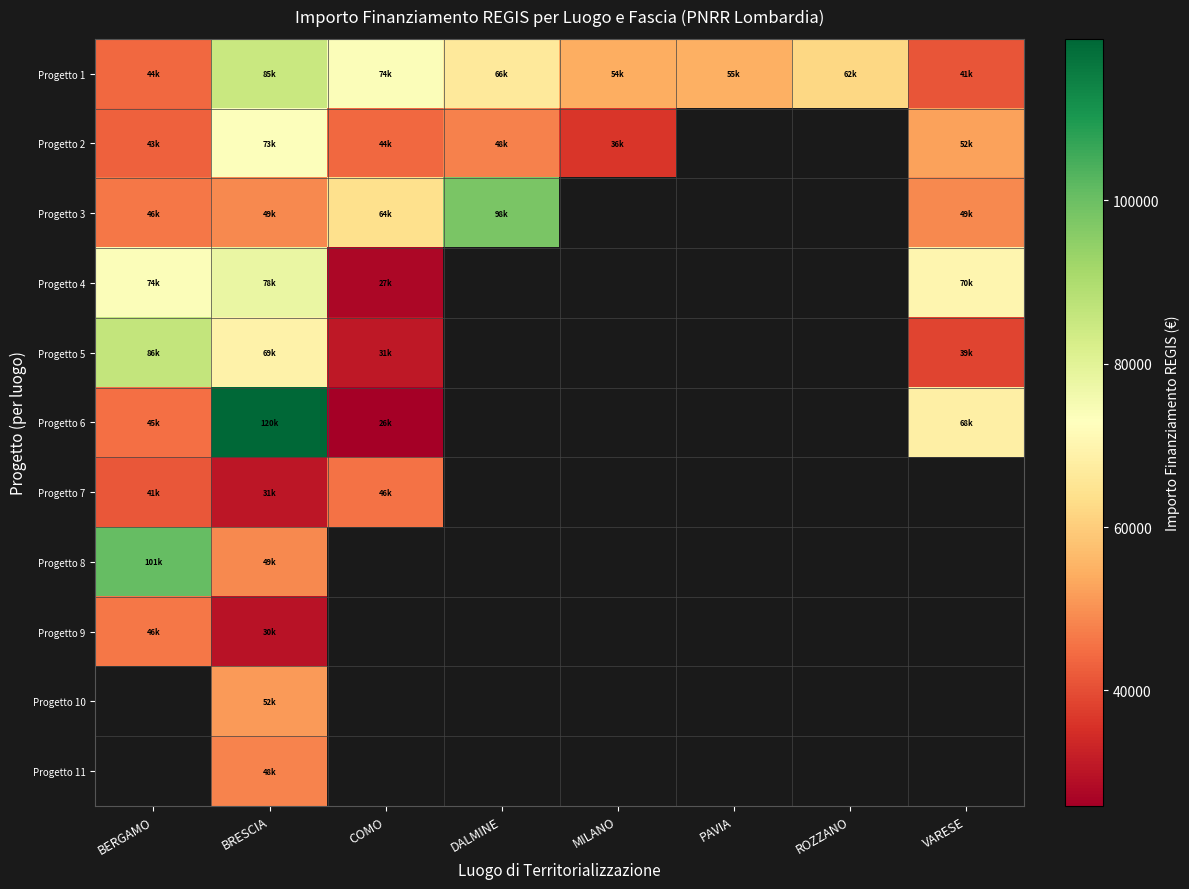

Which series has the largest total across all categories?

Progetto 1